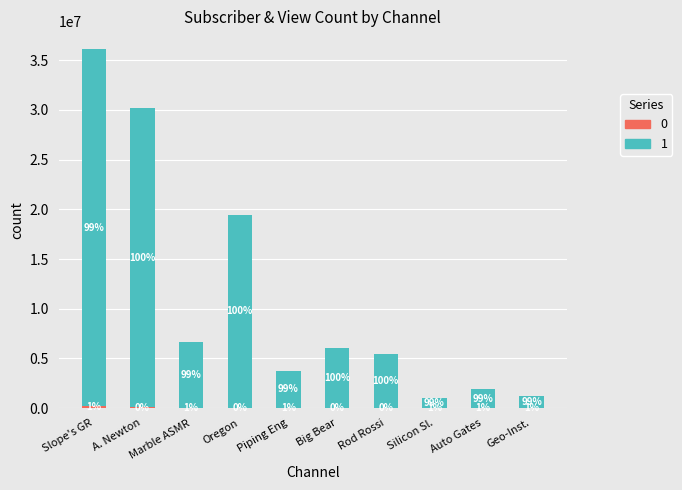

Count the number of data series in this chart.

2